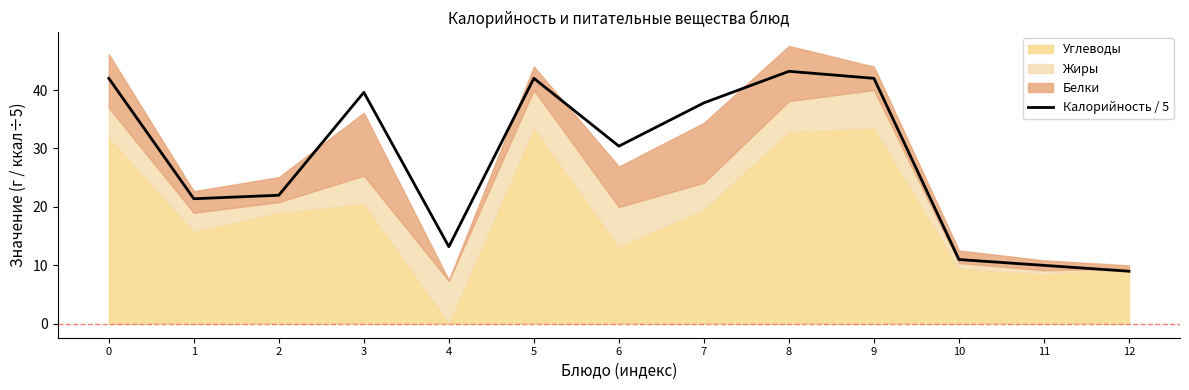

The chart shows a value of 39.6 at 3. True or false?

True